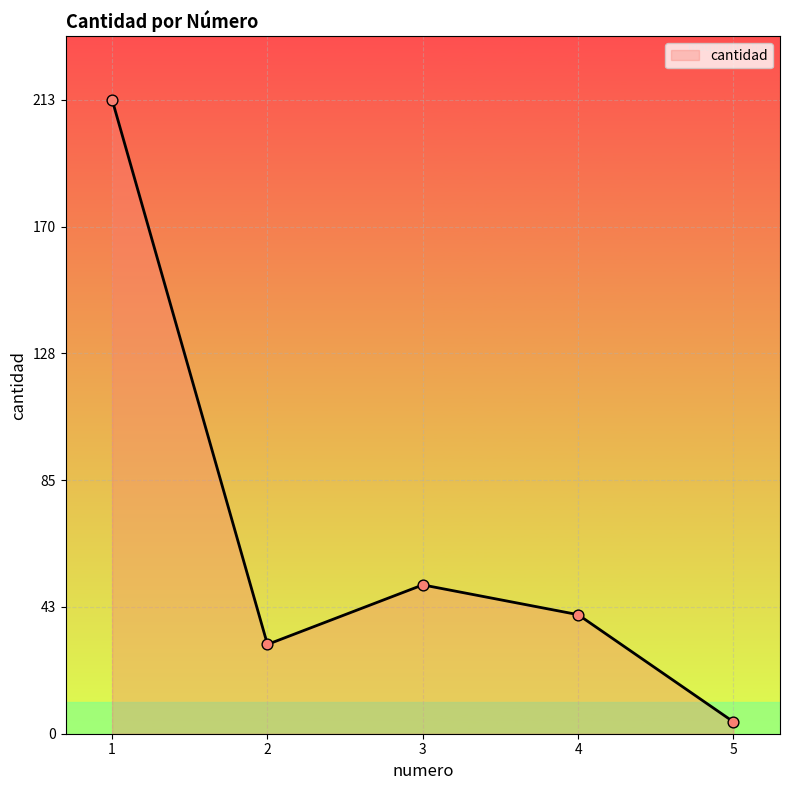

What is the ratio of the value at 1 to the value at 4?

5.3